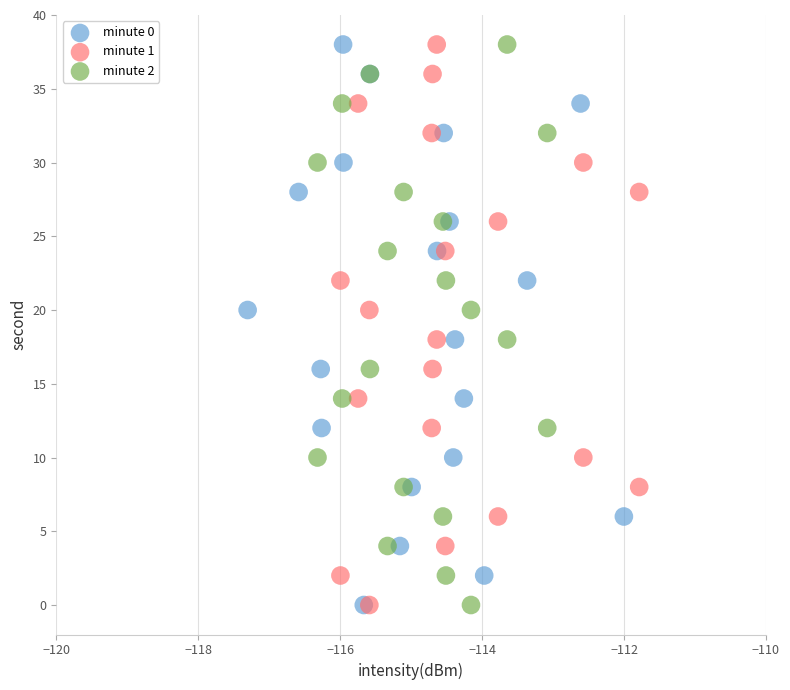

What are all the series names shown in the legend?

minute 0, minute 1, minute 2